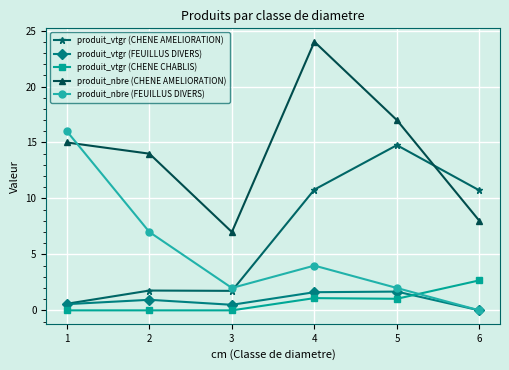

How many distinct data groups are displayed?

5